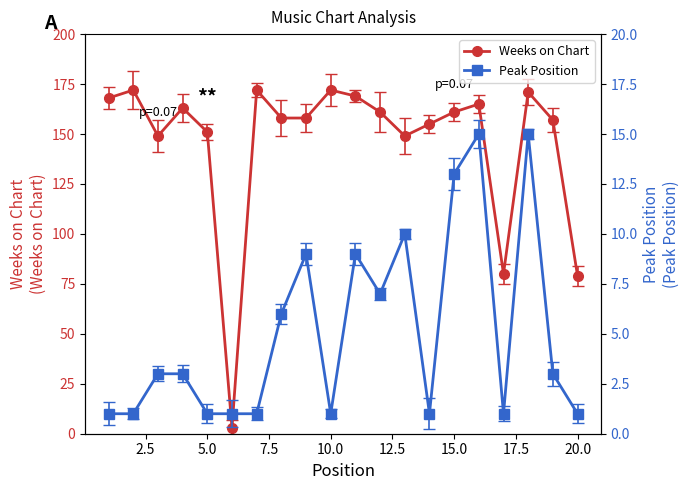

True or false: Weeks on Chart and Peak Position cross at least once.

False